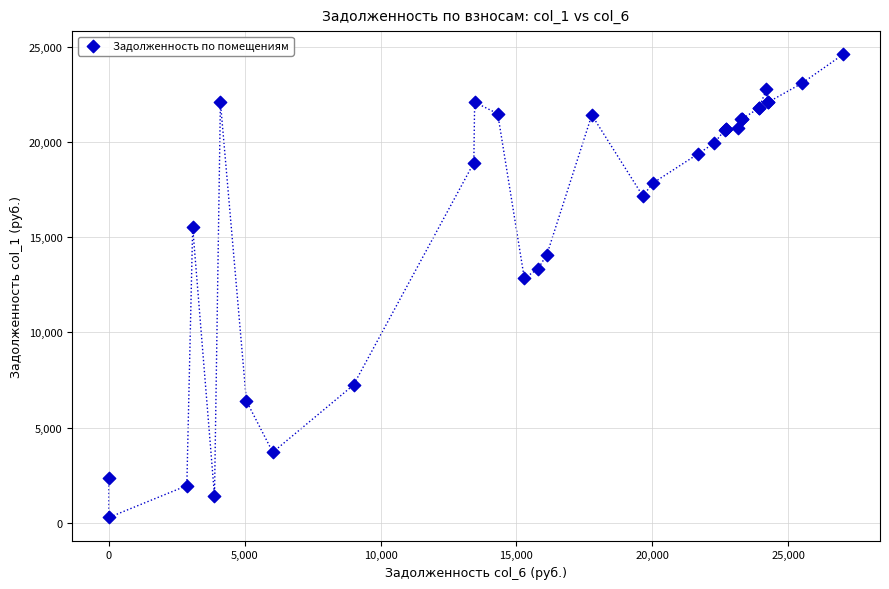

What Y value in the scatter plot is closest to 12442?

12835.8